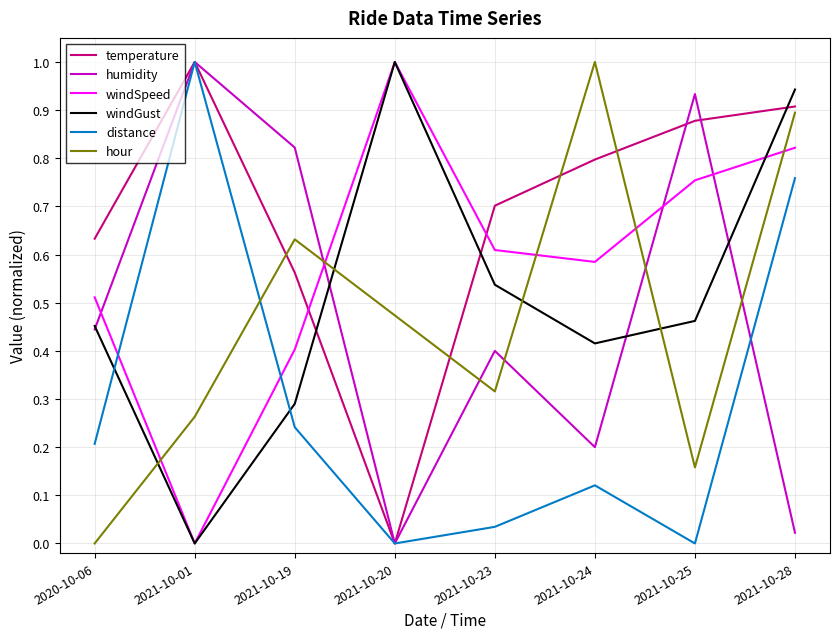

After their last crossing, which series has the higher values: windGust or humidity?

windGust